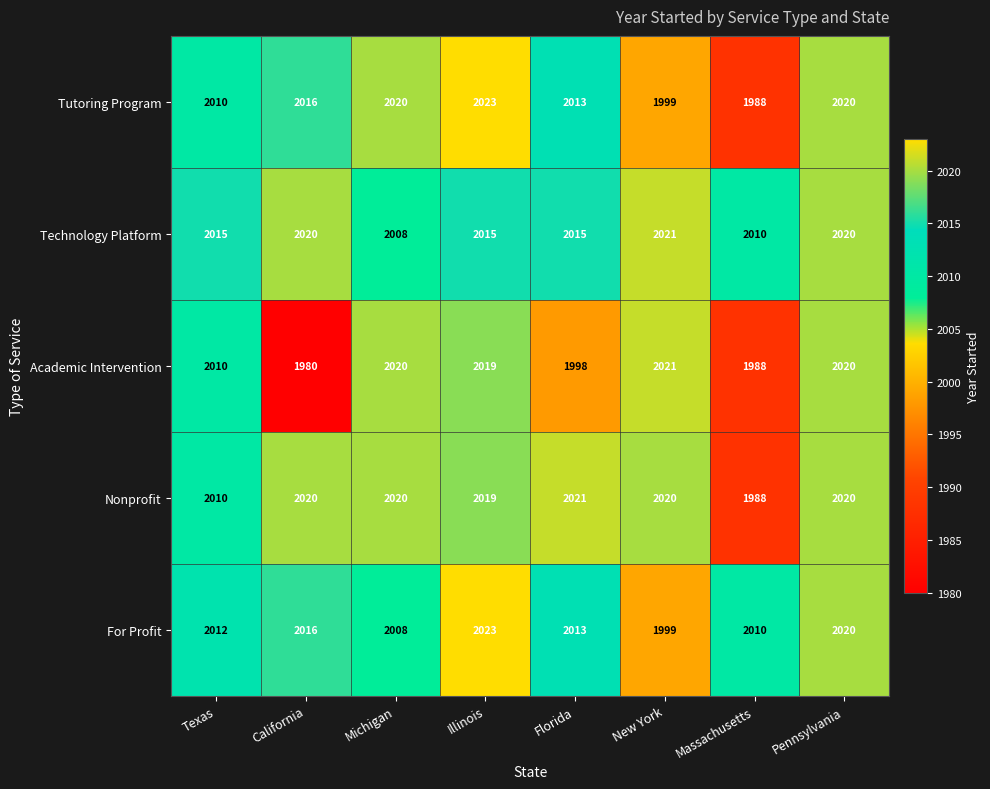

What is the difference between the highest and lowest values at New York?

22